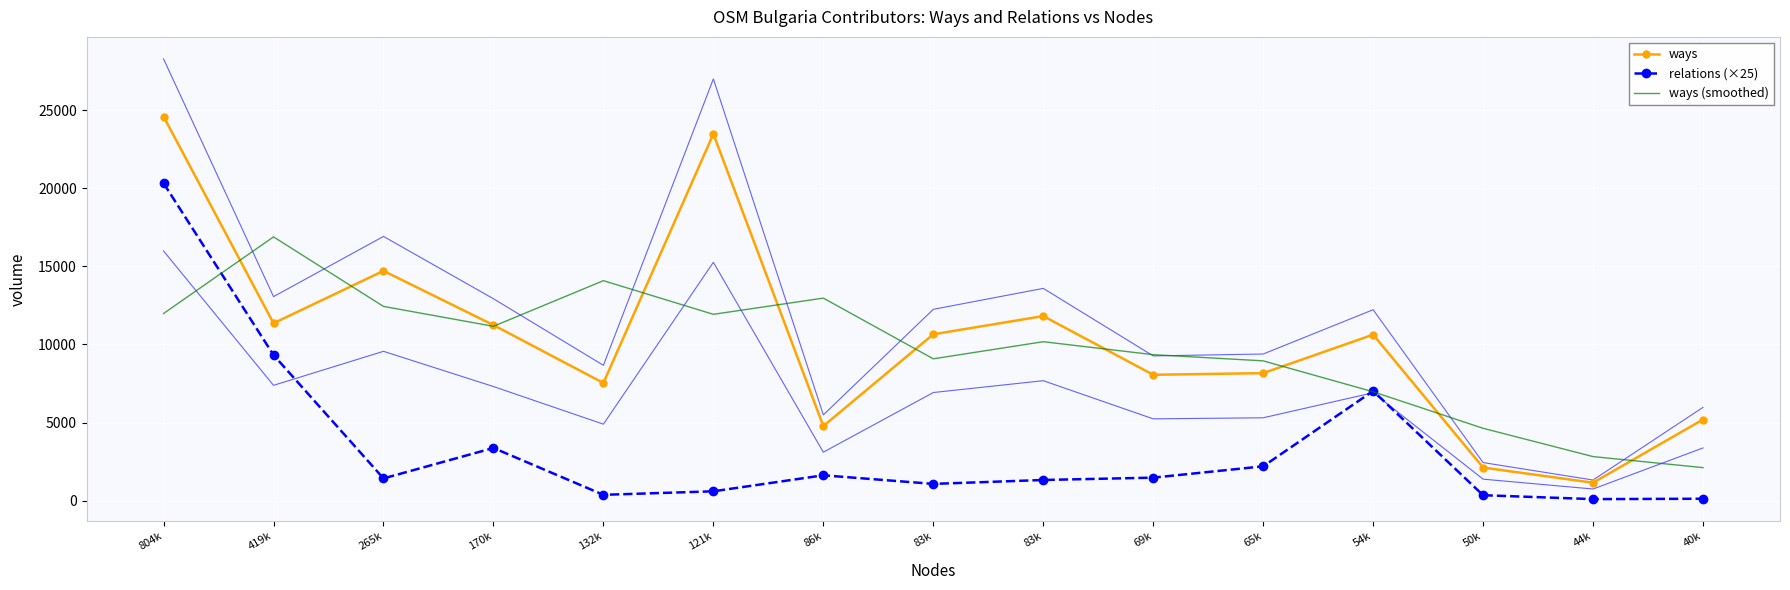

Which series changed the most between 419k and 132k?

relations (×25)